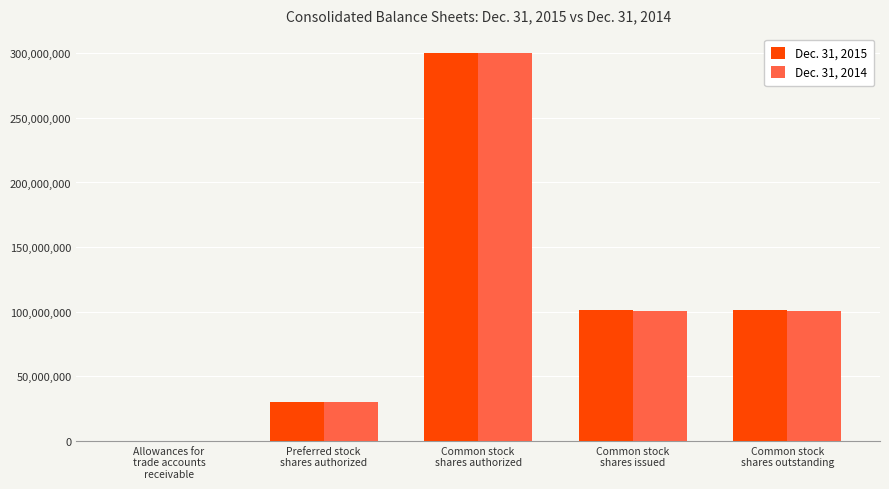

What is the highest value of the Dec. 31, 2015 series?

300000000